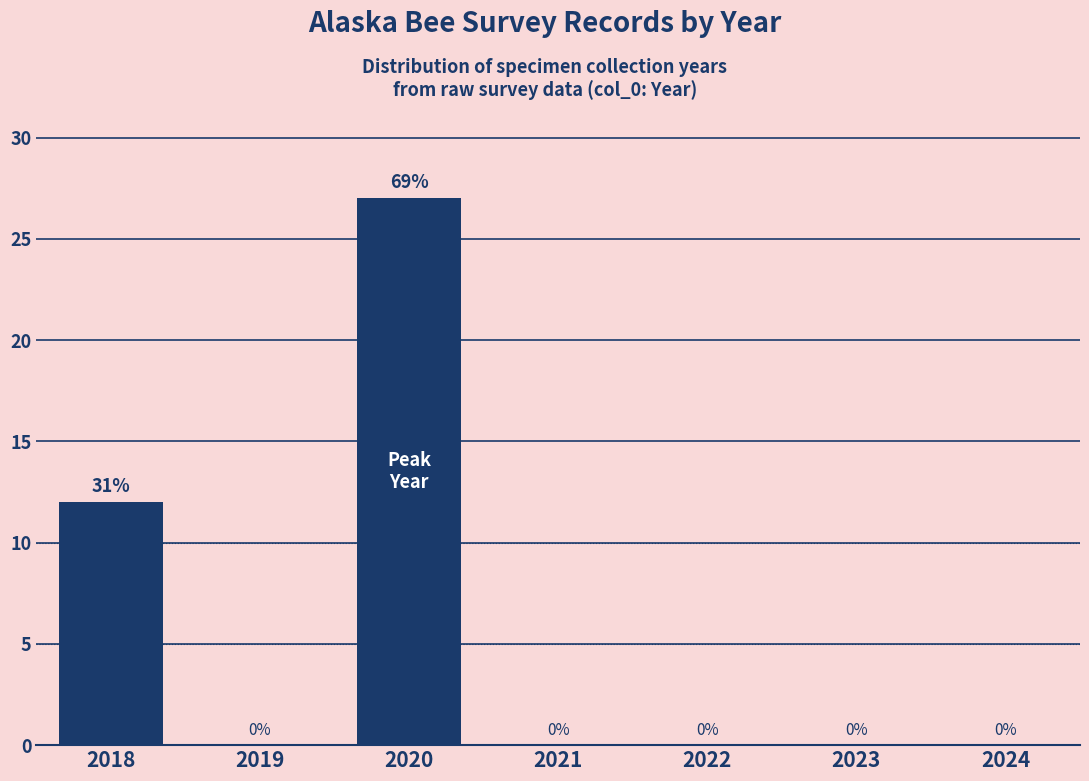

Reading left to right, extract all data points from this chart.

2018=12	2019=0	2020=27	2021=0	2022=0	2023=0	2024=0